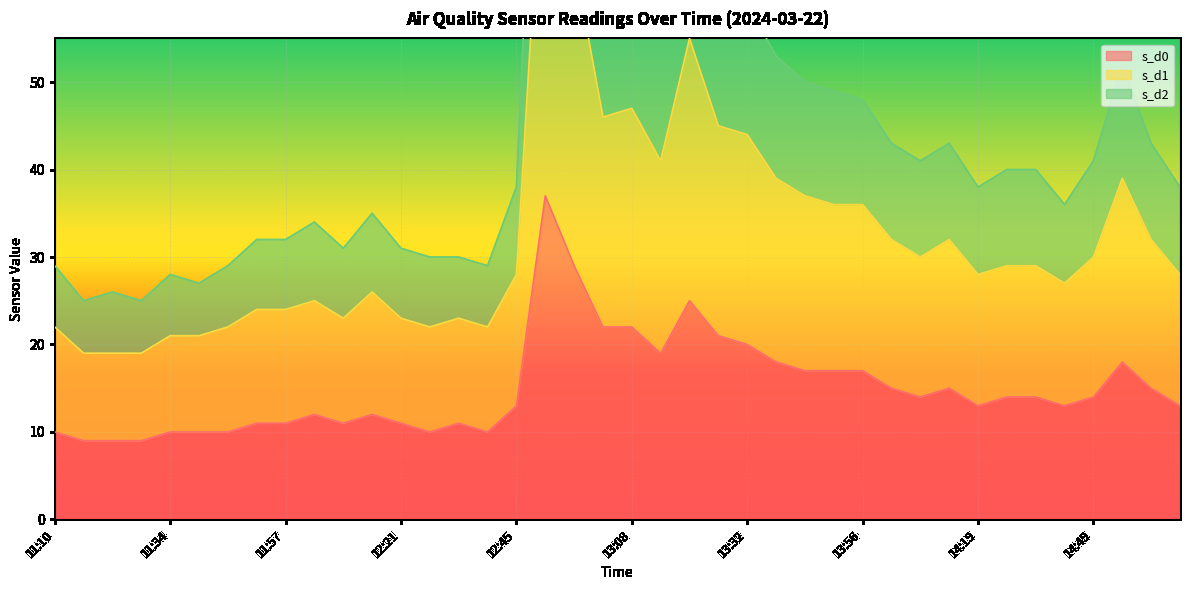

Reading left to right, what are all the values shown in this chart?

s_d0: 10	9	9	9	10	10	10	11	11	12	11	12	11	10	11	10	13	37	29	22	22	19	25	21	20	18	17	17	17	15	14	15	13	14	14	13	14	18	15	13
s_d1: 22	19	19	19	21	21	22	24	24	25	23	26	23	22	23	22	28	83	64	46	47	41	55	45	44	39	37	36	36	32	30	32	28	29	29	27	30	39	32	28
s_d2: 29	25	26	25	28	27	29	32	32	34	31	35	31	30	30	29	38	110	85	63	63	56	74	60	59	53	50	49	48	43	41	43	38	40	40	36	41	52	43	38